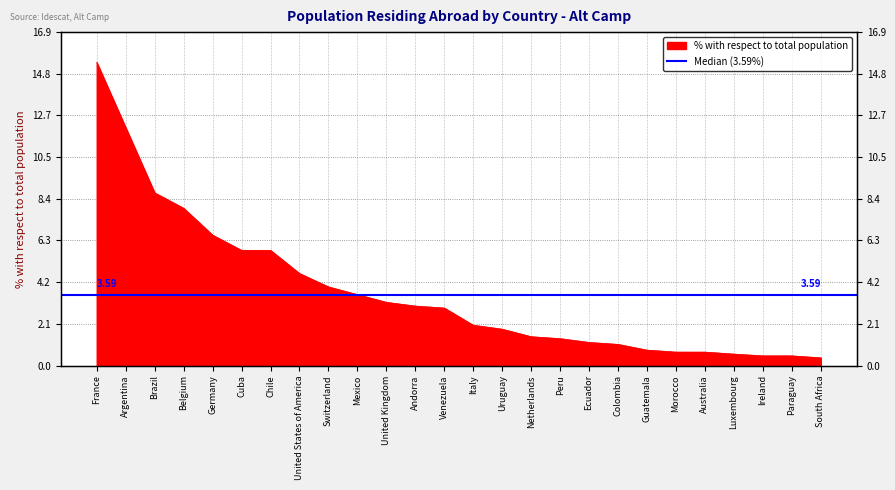

What is the difference between the values at France and Argentina?

3.3